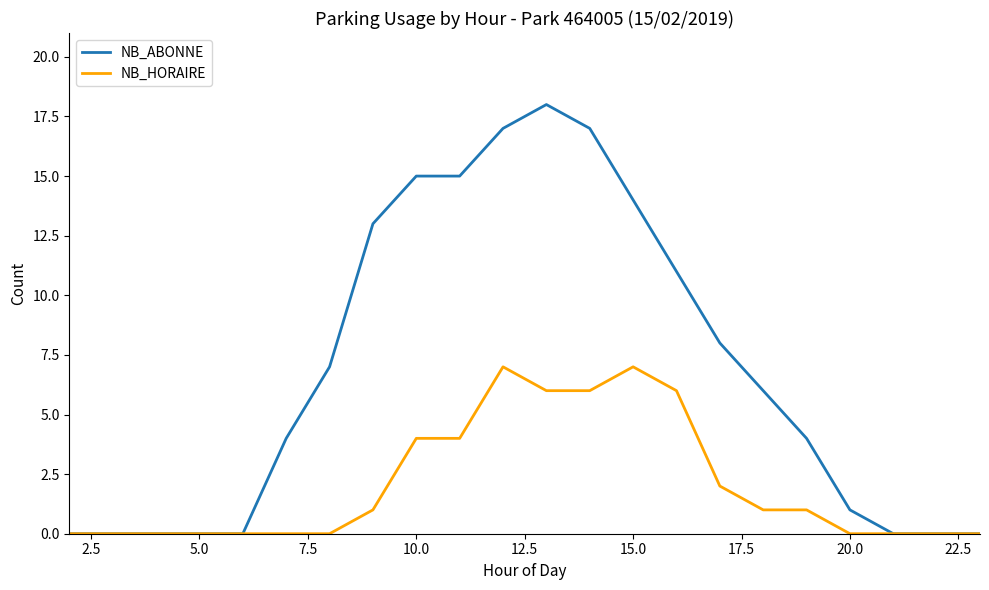

Which series has the largest total across all categories?

NB_ABONNE